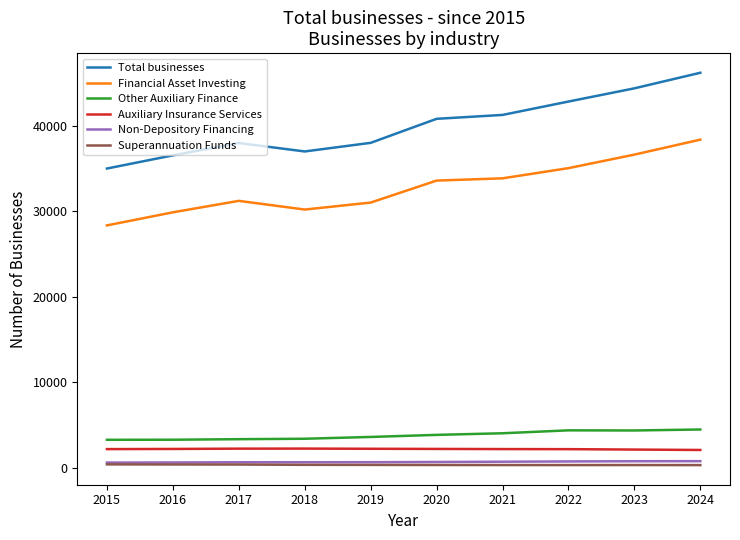

What is the maximum value for Auxiliary Insurance Services?

2238